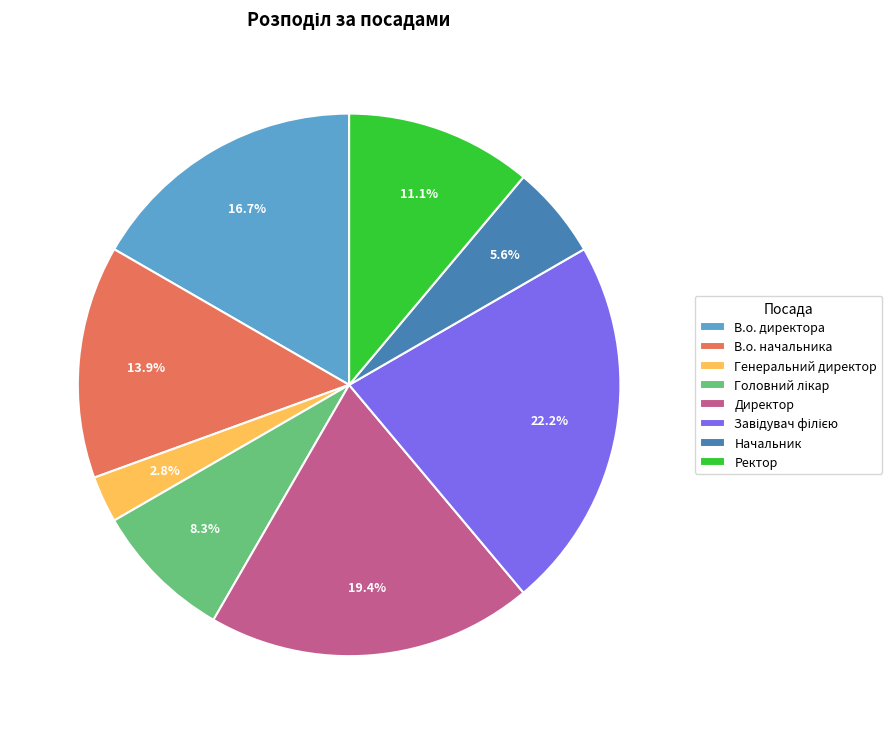

How much of the chart is everything except Начальник?

94.4%